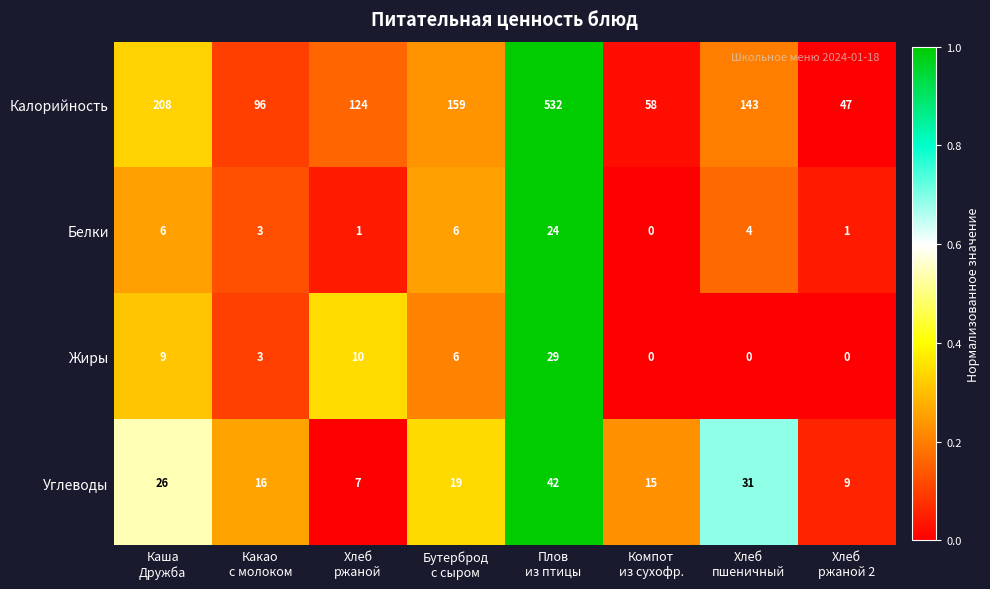

What is the highest value of the Жиры series?

29